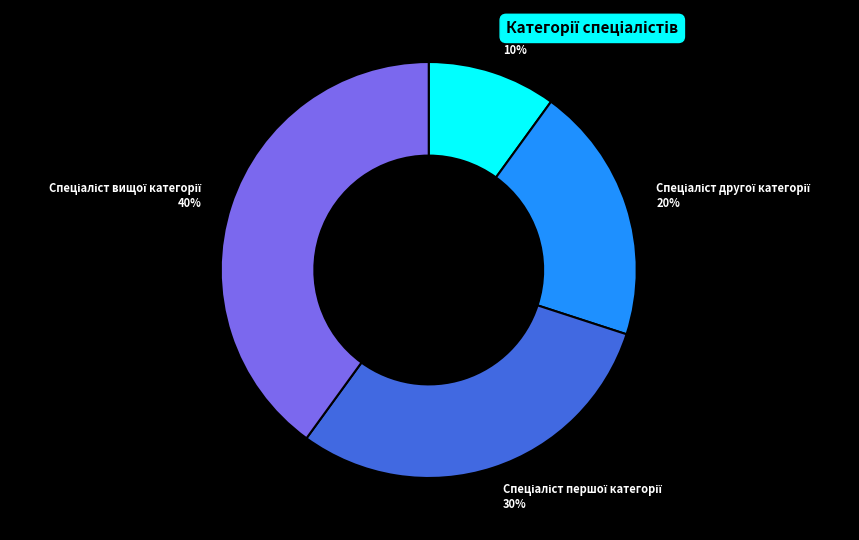

Does any single category account for the majority?

No